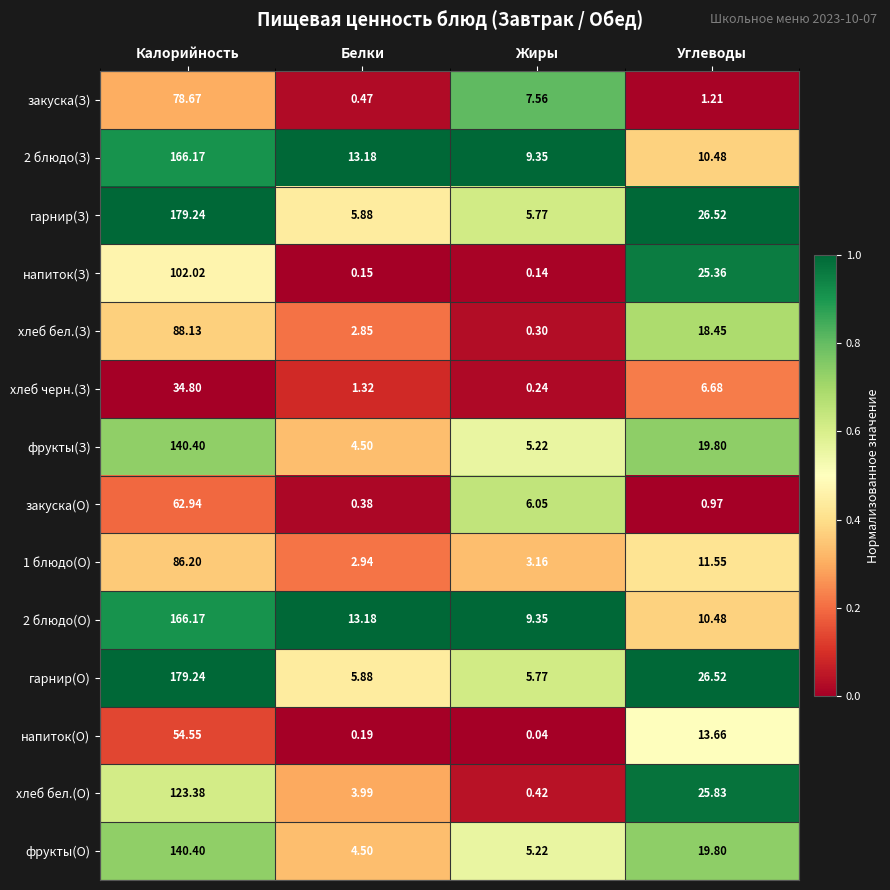

How many categories are shown in the chart?

4